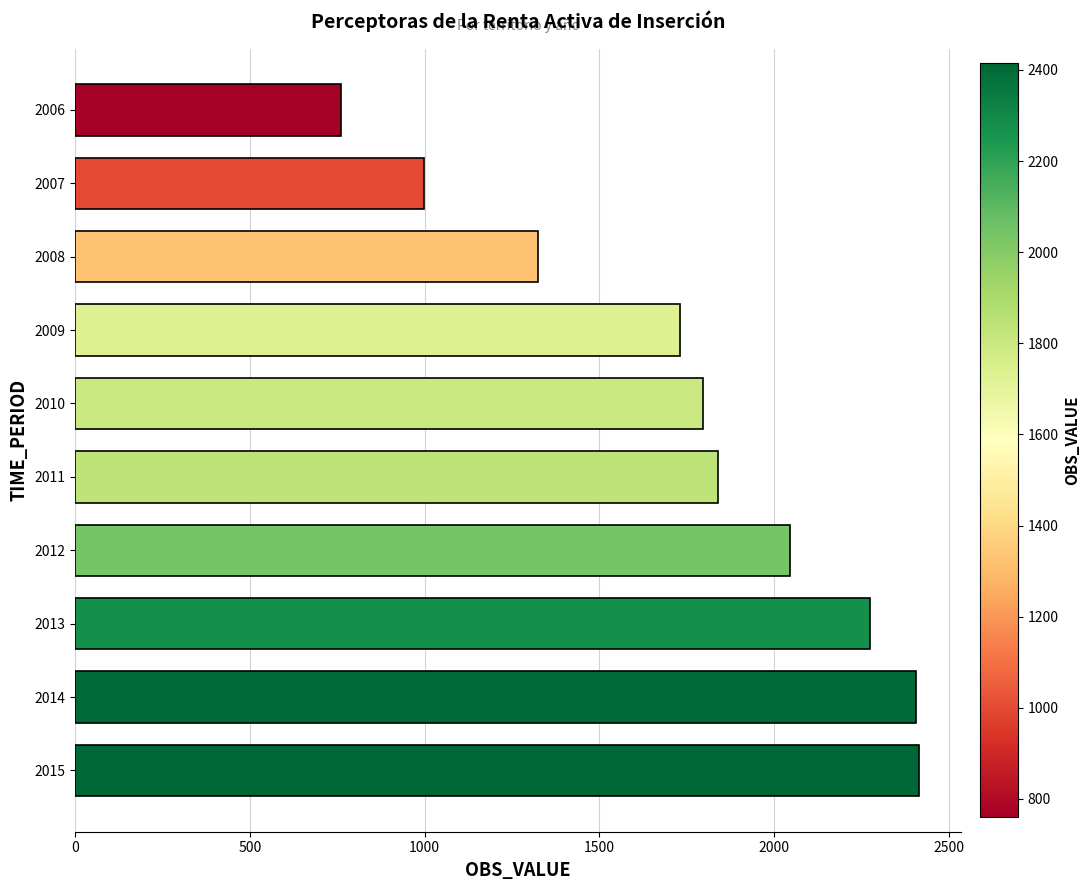

Approximately how many times larger is the value at 2014 compared to 2012?

1.2